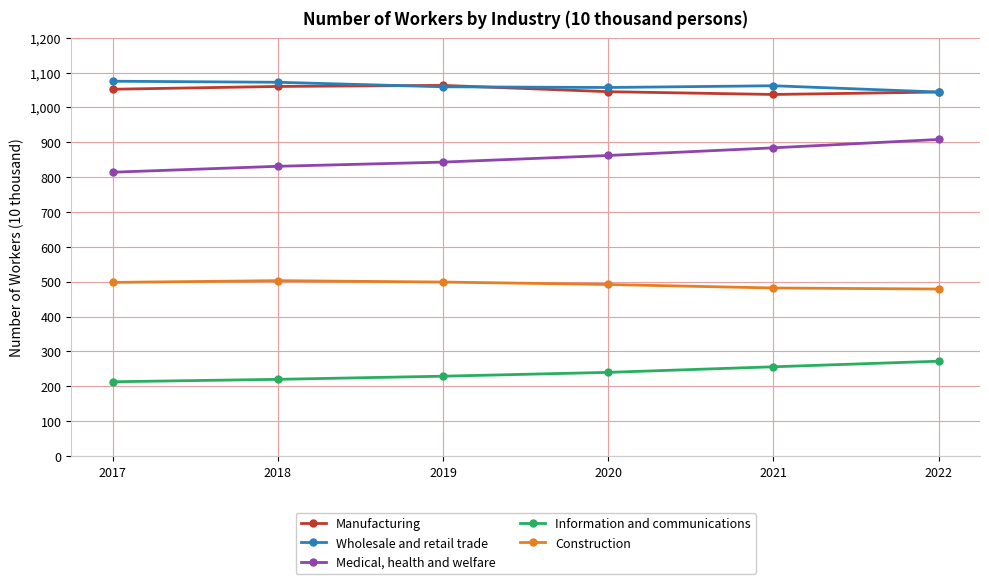

What is the greatest value displayed?

1075